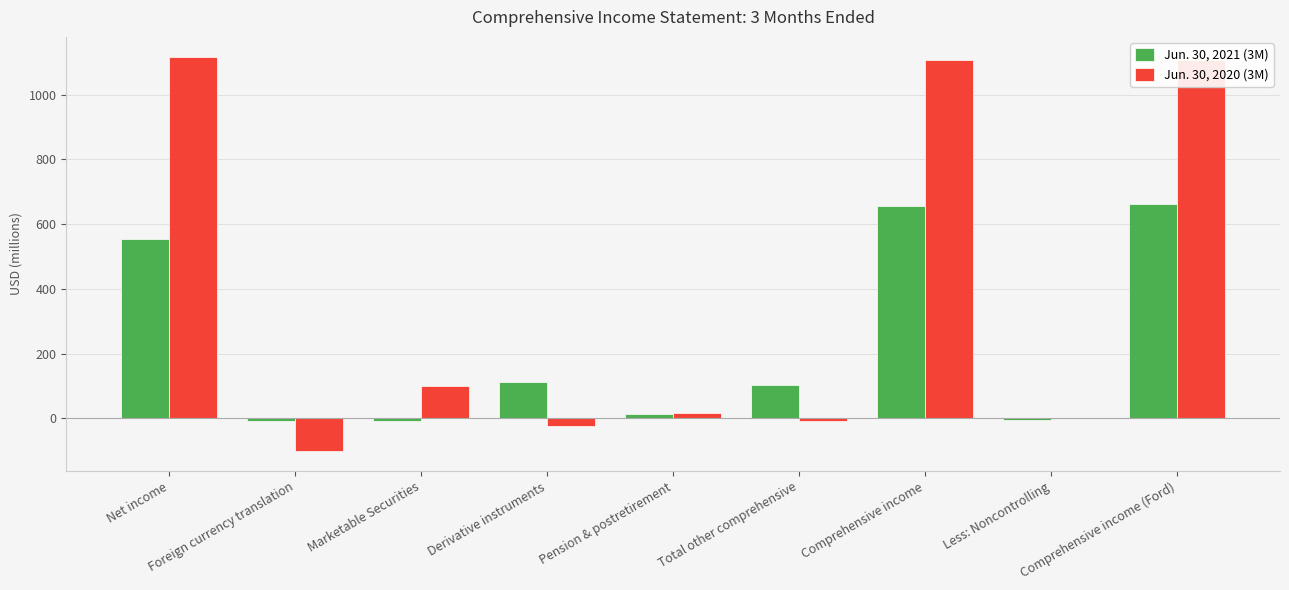

Count the number of data series in this chart.

2